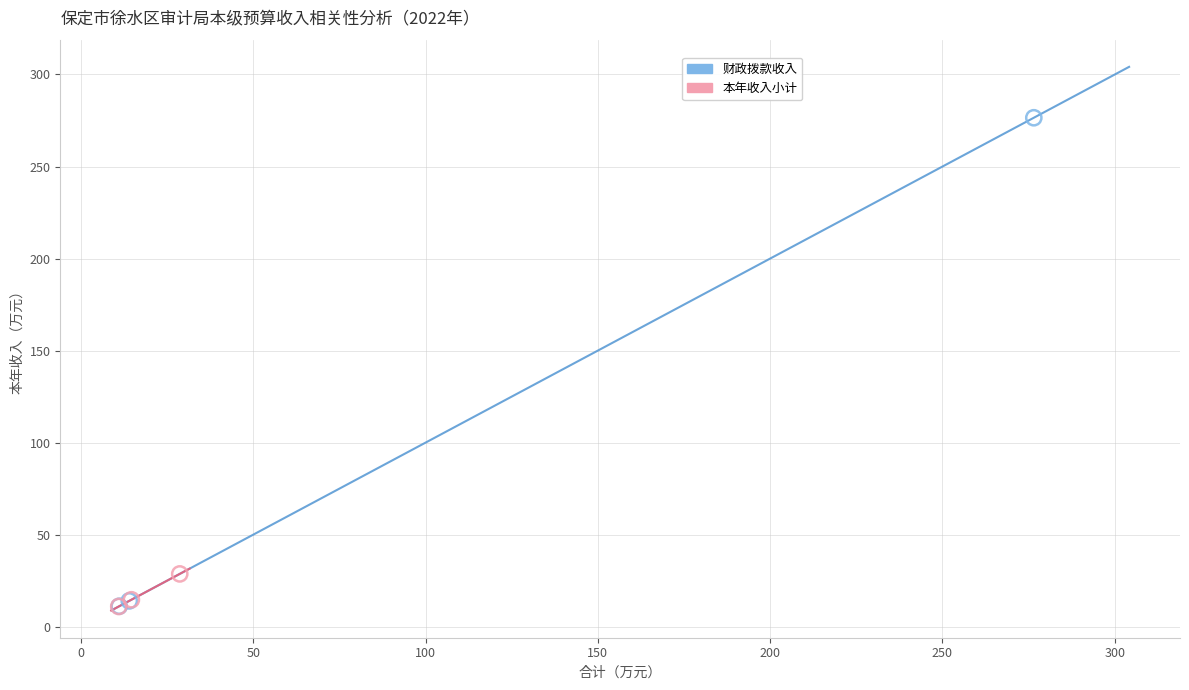

Which series has the largest Y range (max minus min)?

财政拨款收入